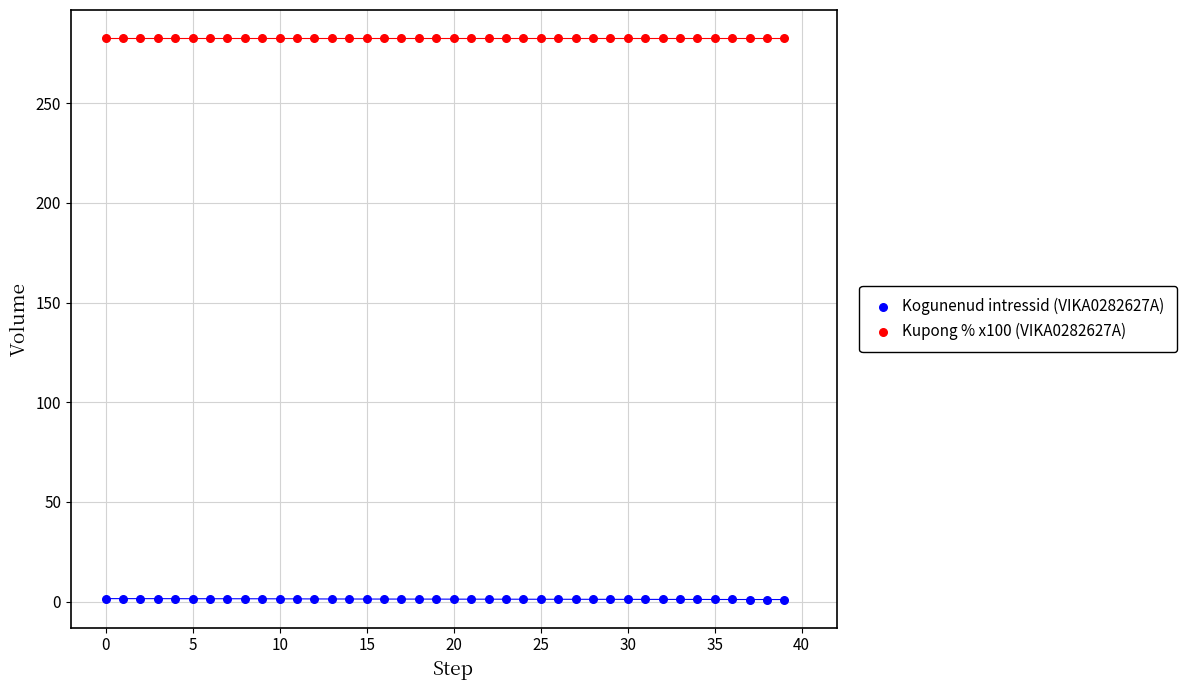

What are all the series names shown in the legend?

Kogunenud intressid (VIKA0282627A), Kupong % x100 (VIKA0282627A)